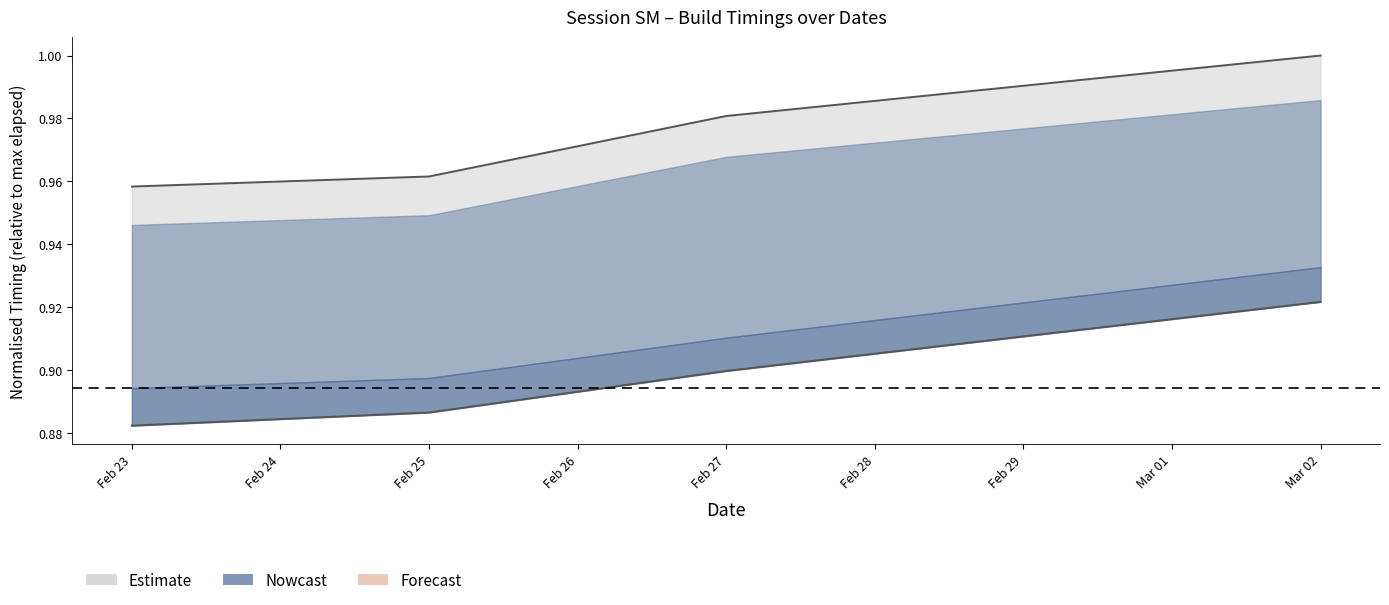

What is the total value across all series at Feb 23?

1.8